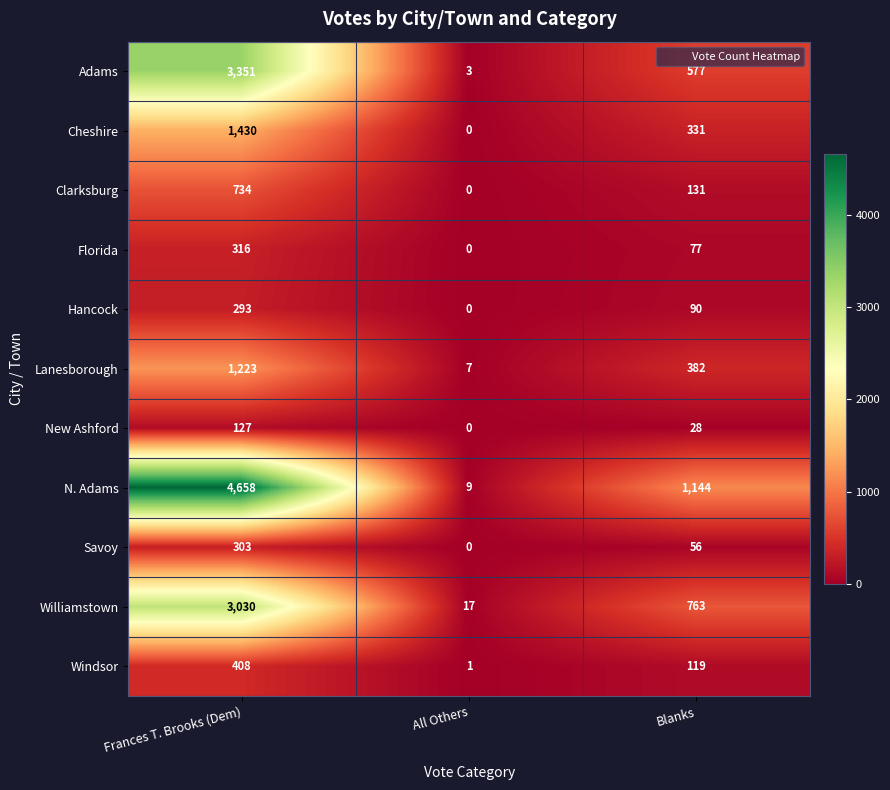

True or false: Cheshire has a value of 1430 at Frances T. Brooks (Dem).

True